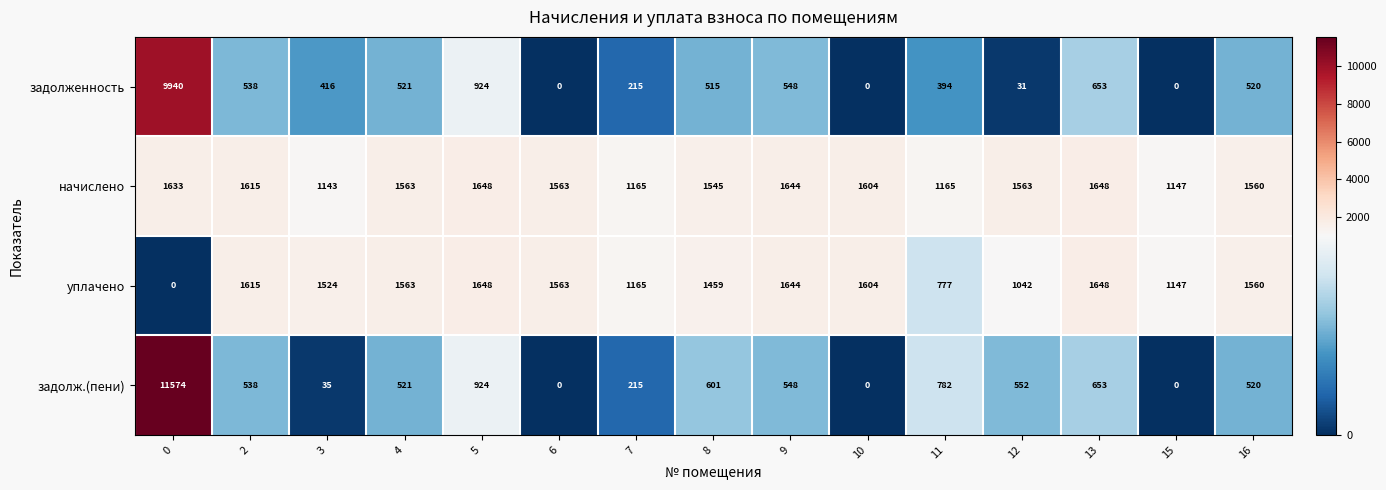

What is the sum of the уплачено values at 0 and 3?

1524